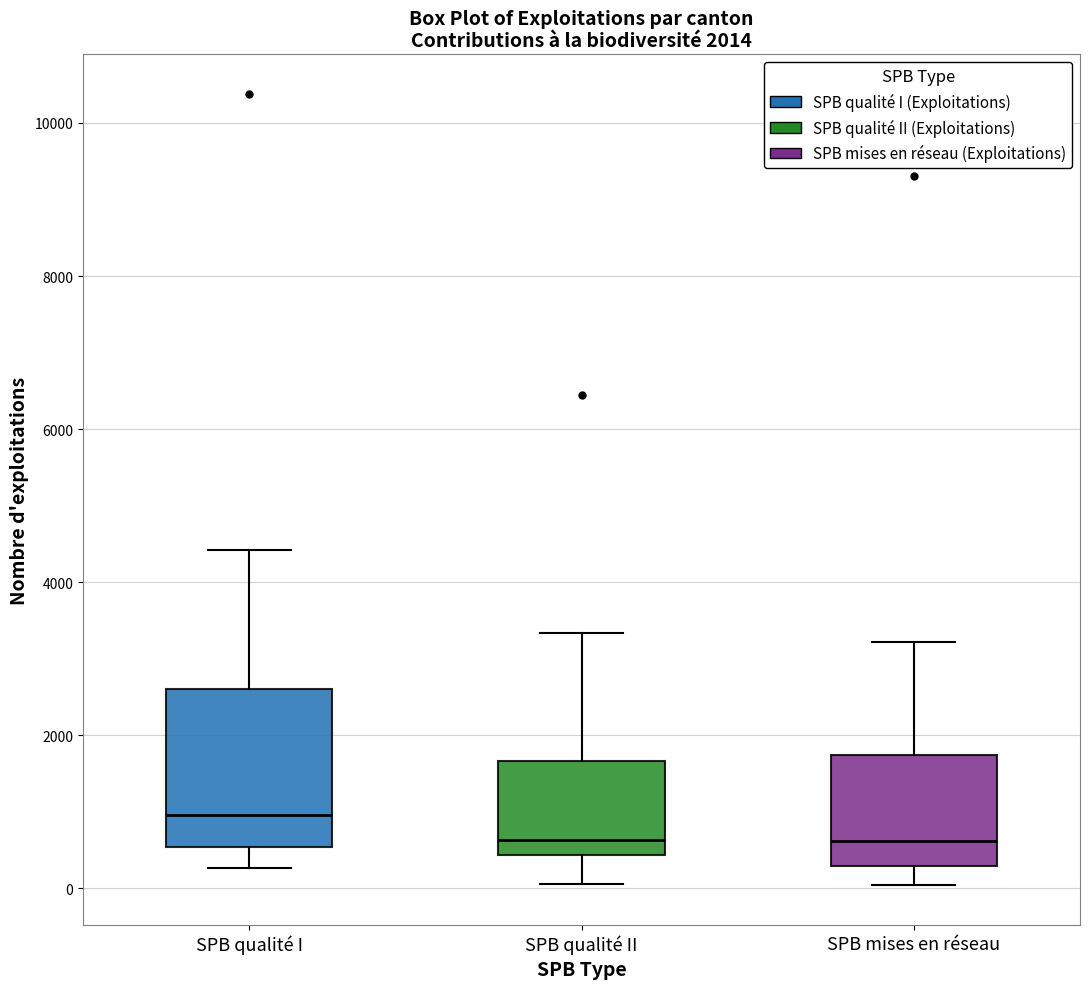

Which box is the tallest, from its lower edge to its upper edge?

SPB qualité I